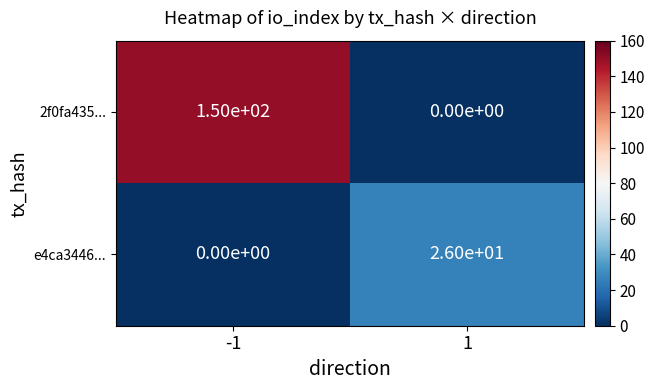

Which series has the largest total across all categories?

2f0fa435...